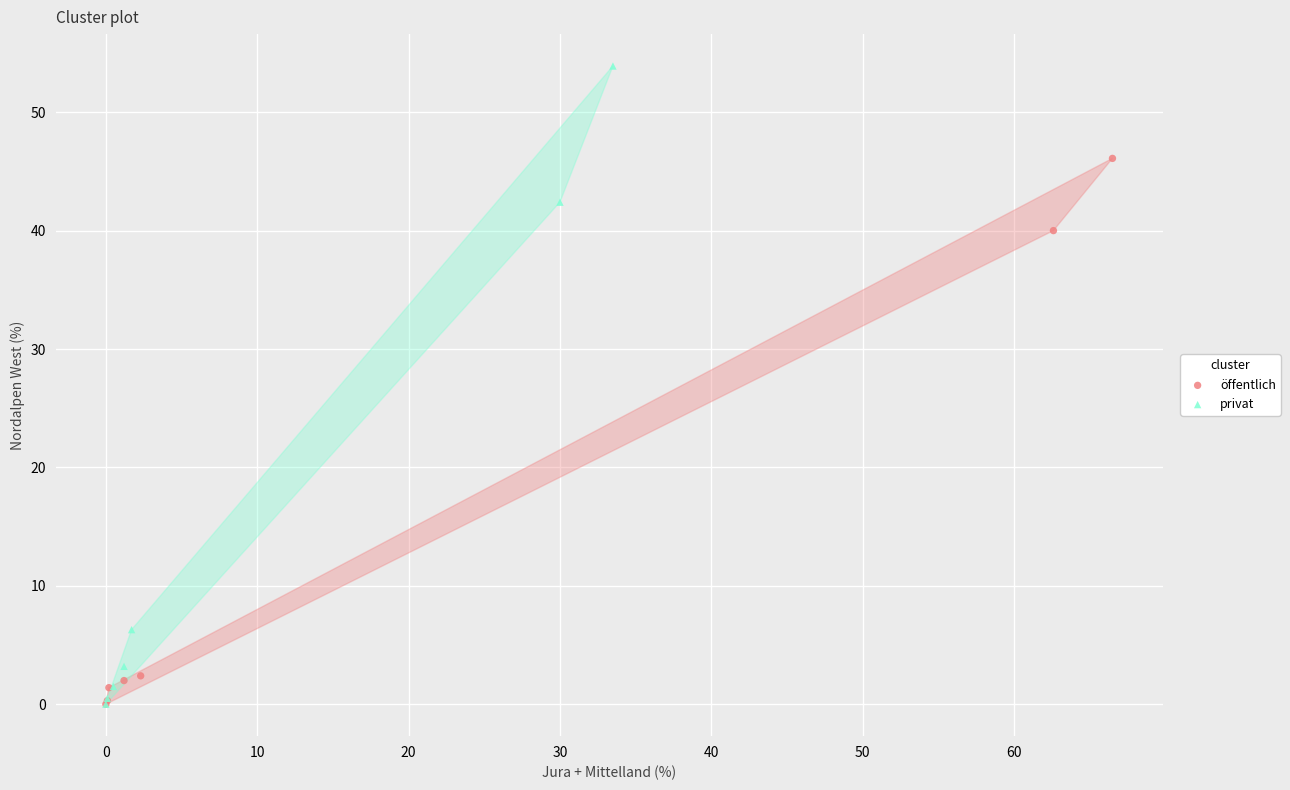

Which series reaches the maximum Y coordinate?

privat